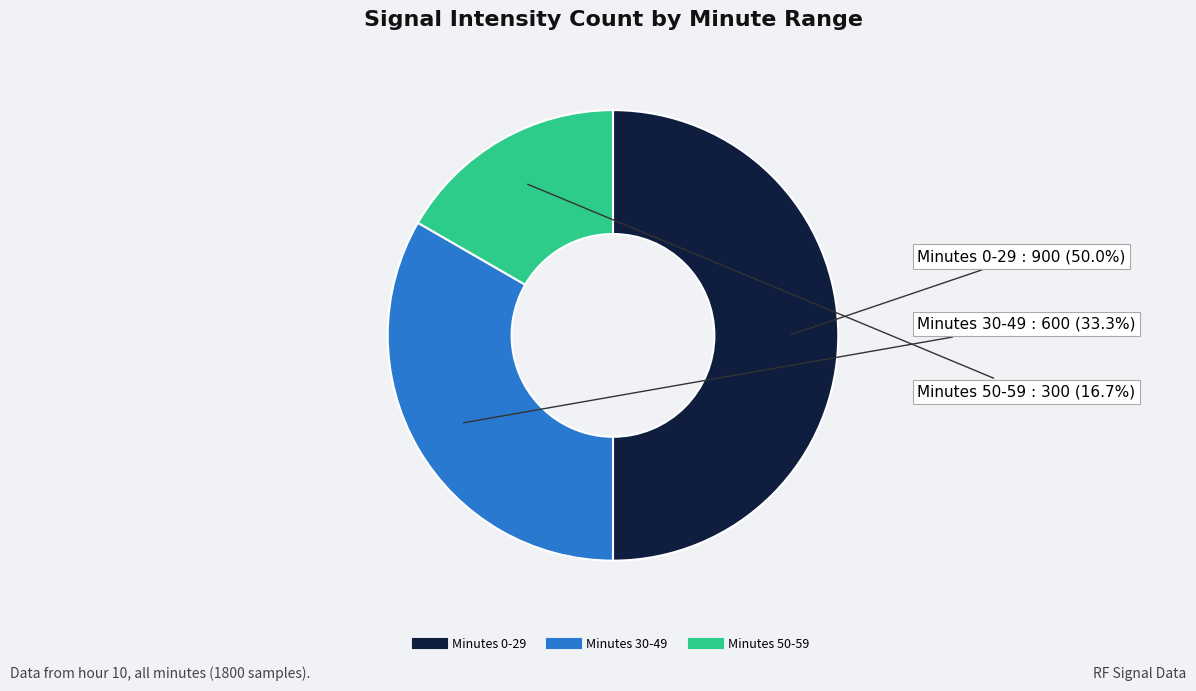

To the nearest percent, what is the average slice percentage?

33%